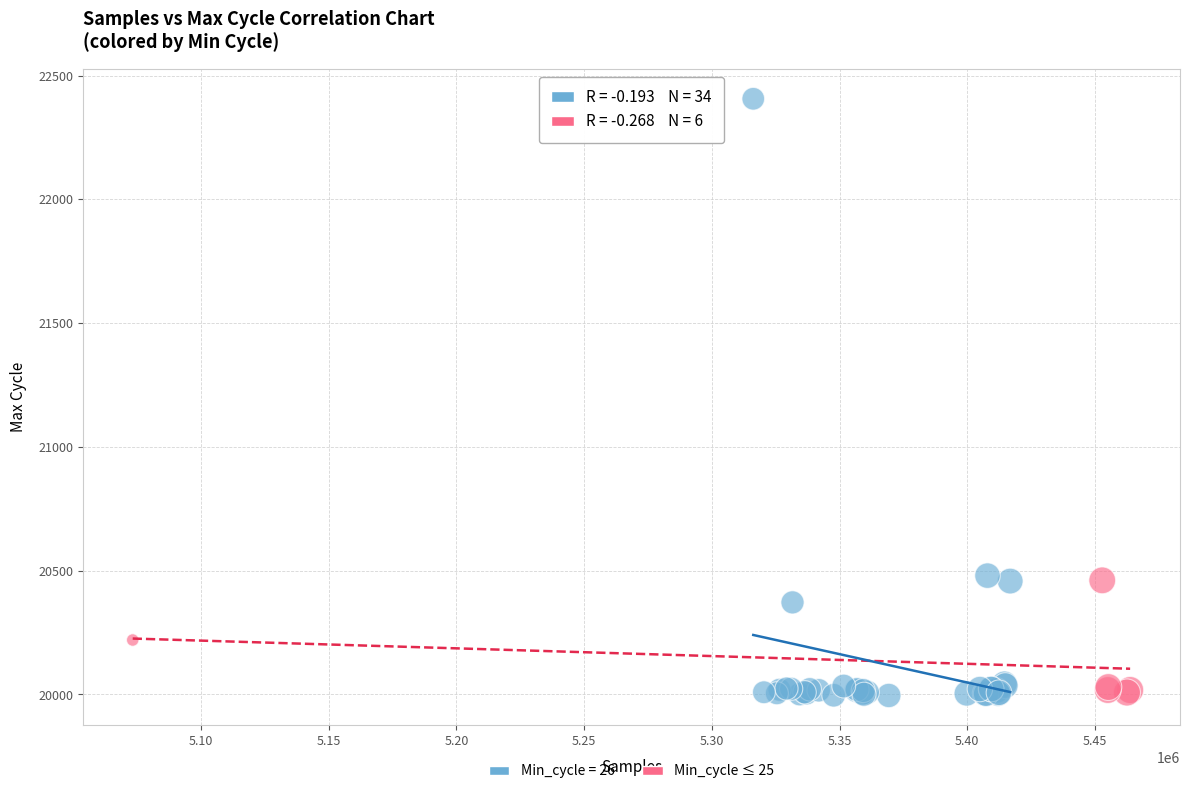

Which series contains the highest Y value?

Min_cycle = 26